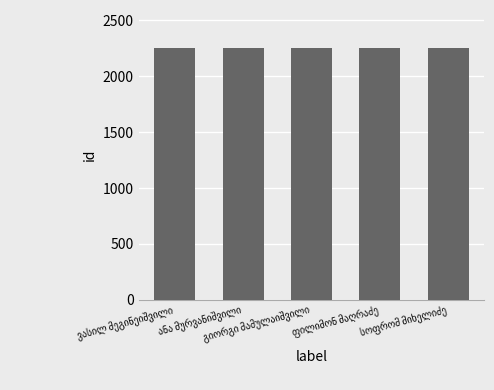

What is the average value?

2251